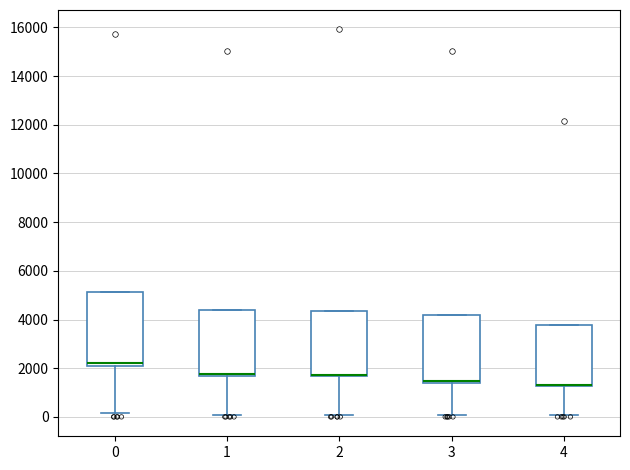

Reading left to right, read every box against the y-axis: the position of its median line, the range the box covers, and the ends of its whiskers. The values are not printed on the chart, so give them approximately, as read against the axis.

0: median 2200, box 2000 to 5200, whiskers 200 to 5200
1: median 1800 (drawn on the box's lower edge), box 1600 to 4400, whiskers 0 to 4400
2: median 1800 (drawn on the box's lower edge), box 1600 to 4400, whiskers 0 to 4400
3: median 1400 (drawn on the box's lower edge), box 1400 to 4200, whiskers 0 to 4200
4: median 1400 (drawn on the box's lower edge), box 1200 to 3800, whiskers 0 to 3800